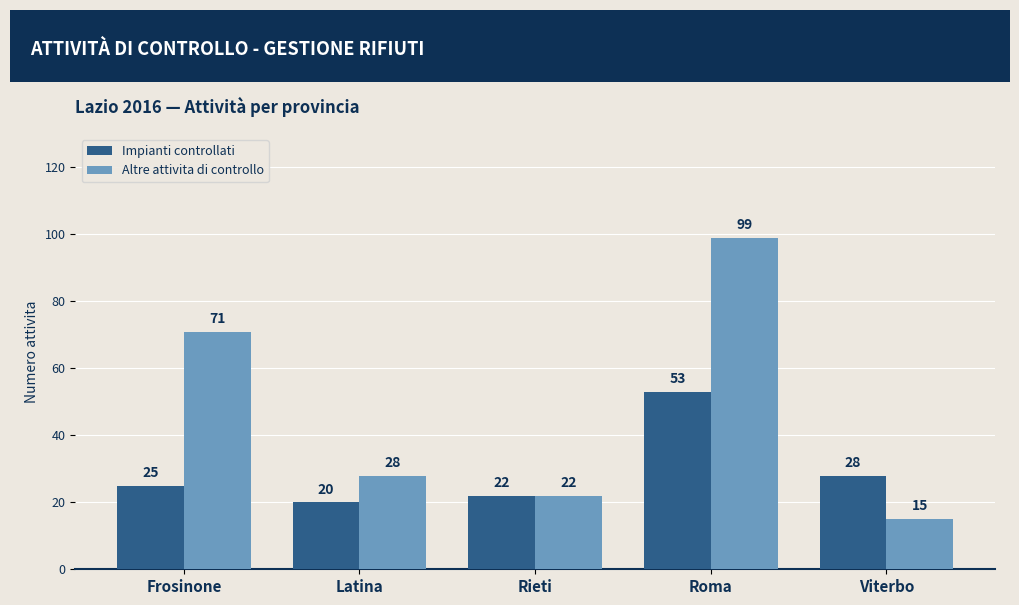

Rank the series by their average value, from lowest to highest.

Impianti controllati, Altre attivita di controllo